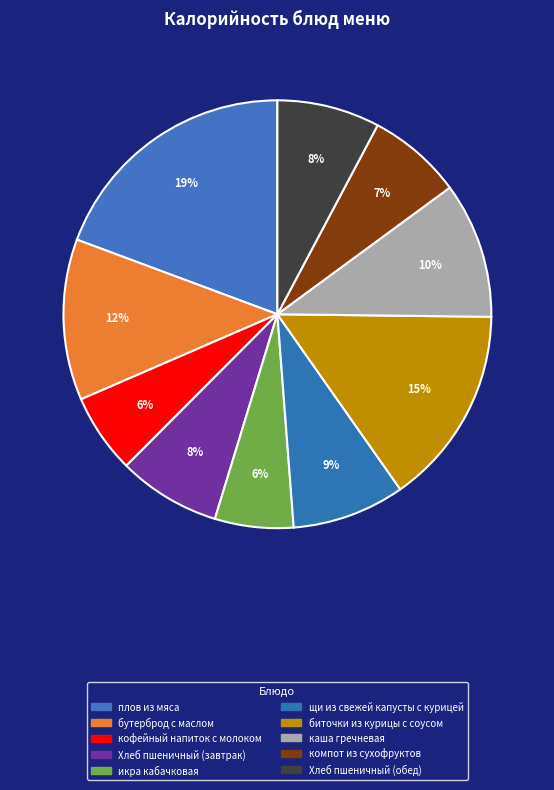

What portion of the pie excludes каша гречневая?

89.7%